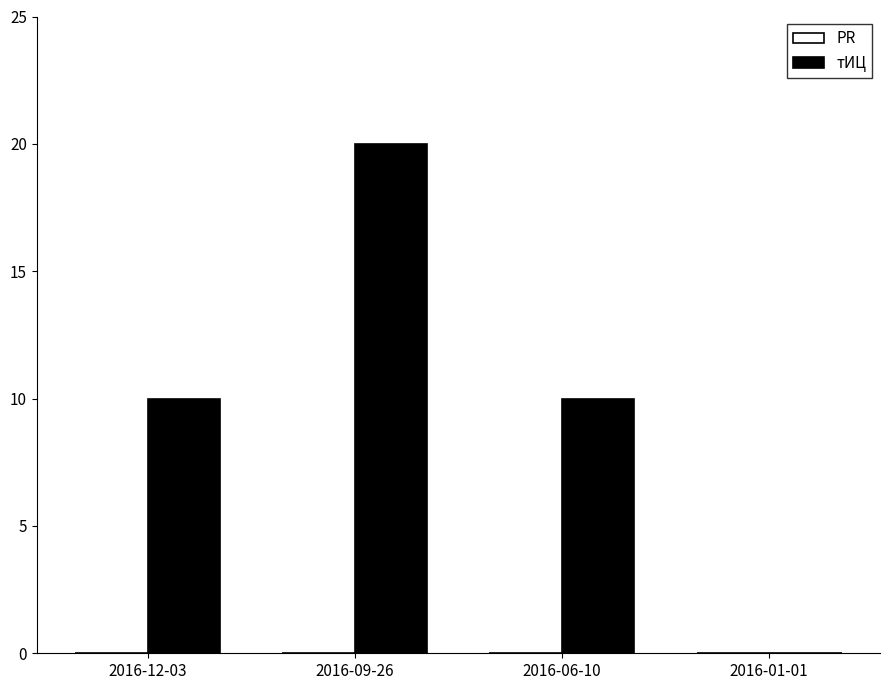

Reading right to left, extract all data points from this chart.

2016-01-01=0	2016-06-10=10	2016-09-26=20	2016-12-03=10